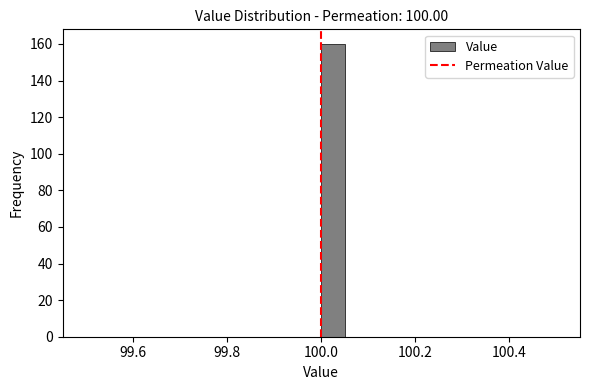

Read against the x-axis, roughly where is the centre of the tallest bar?

100.02